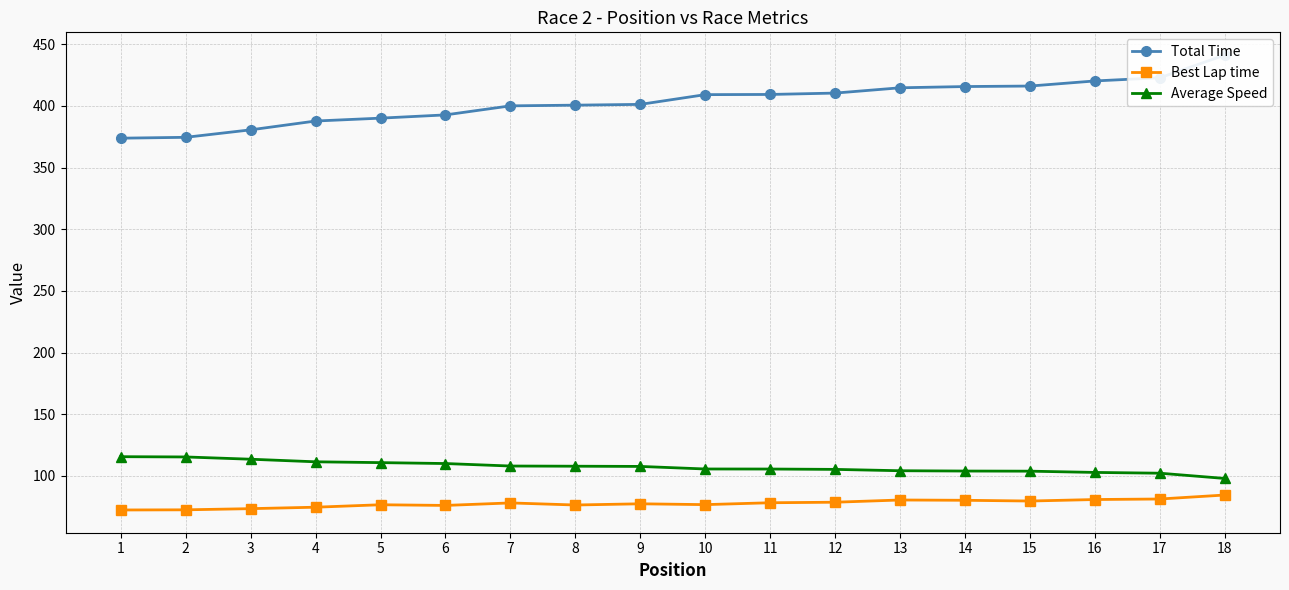

Where is the first local maximum for Best Lap time?

5